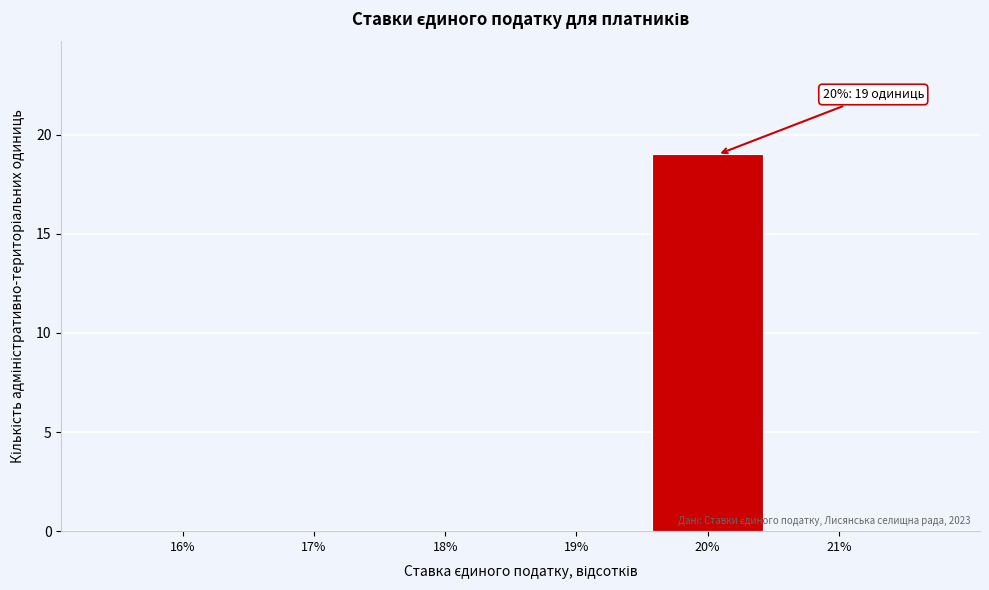

Reading right to left, list all the values displayed in this chart.

21%=0	20%=19	19%=0	18%=0	17%=0	16%=0